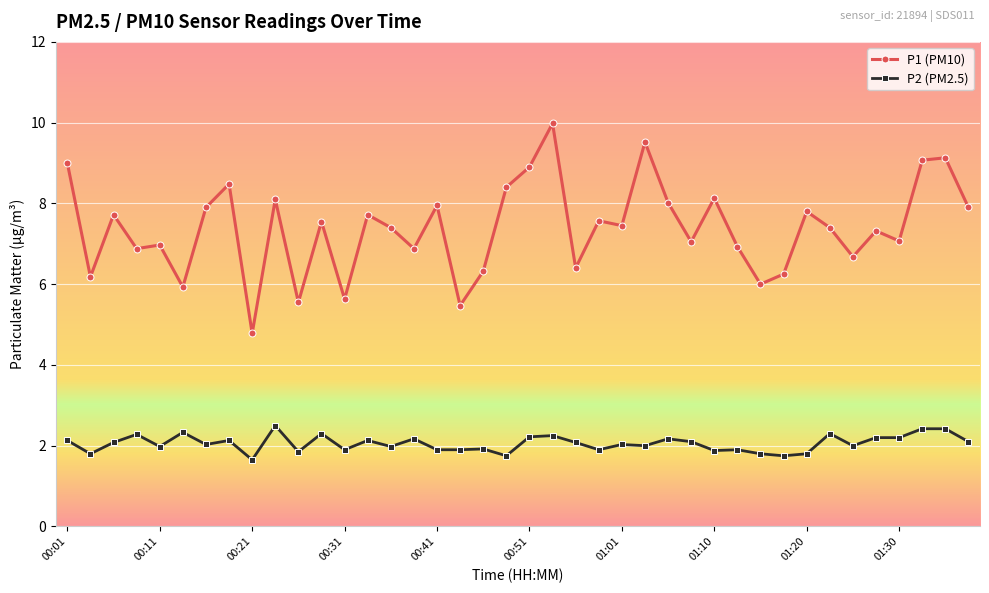

What is the difference between the maximum and minimum values in the P1 (PM10) series?

5.2